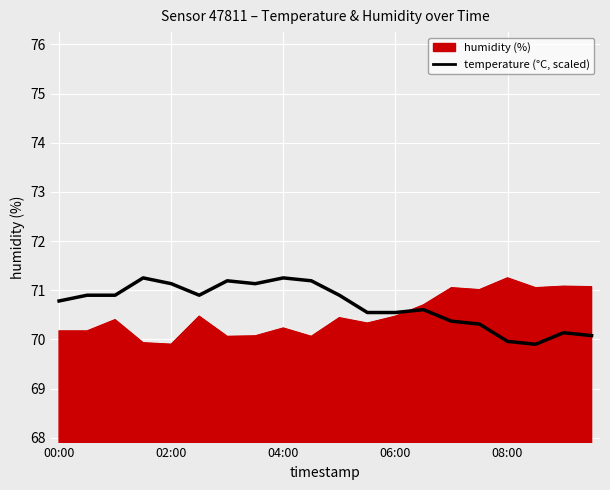

What is the minimum value shown in the chart?

69.9